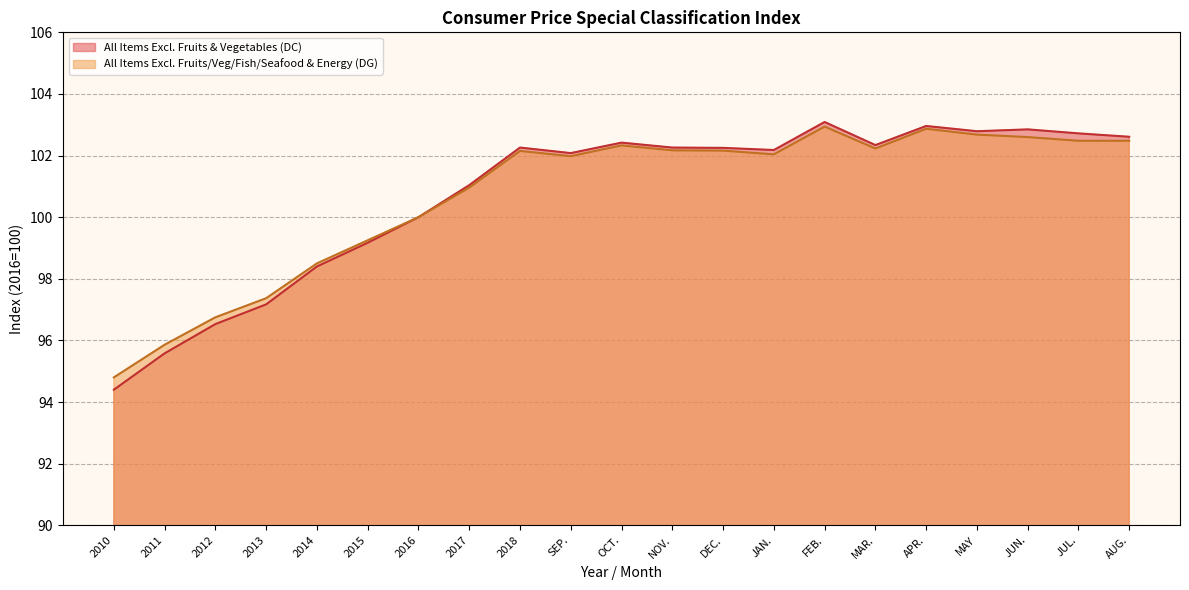

Rank the series at 2010 from lowest to highest value.

All Items Excl. Fruits & Vegetables (DC), All Items Excl. Fruits/Veg/Fish/Seafood & Energy (DG)